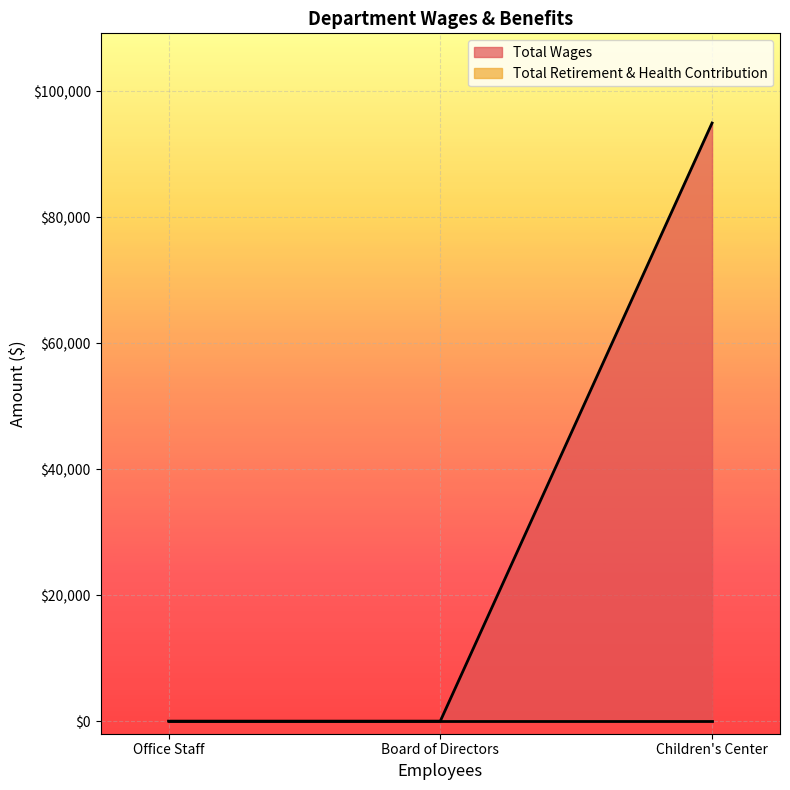

Is the value of Total Retirement & Health Contribution at Children's Center greater than the value of Total Wages at Children's Center?

No